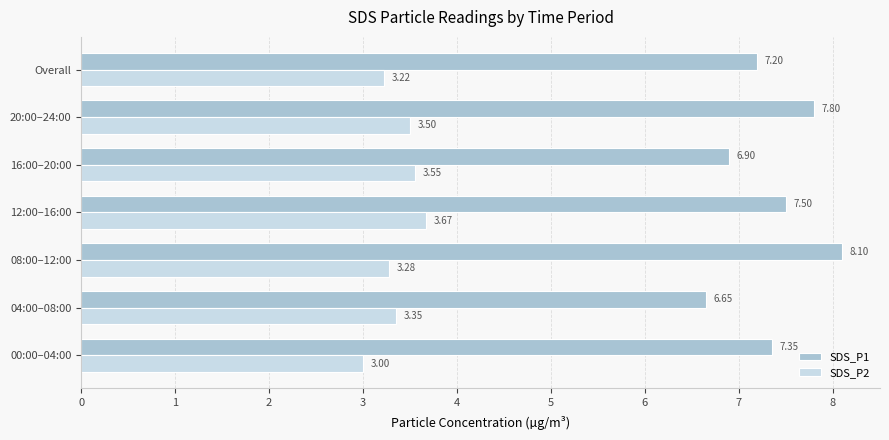

Which series changed the most between 12:00–16:00 and Overall?

SDS_P2